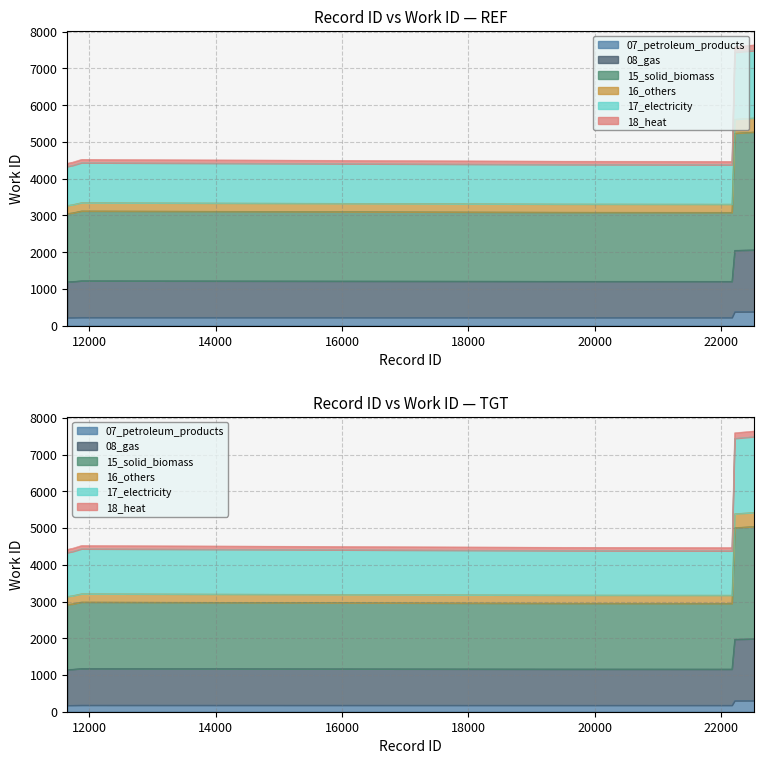

The chart shows a value of 323.2 at 11722. True or false?

False